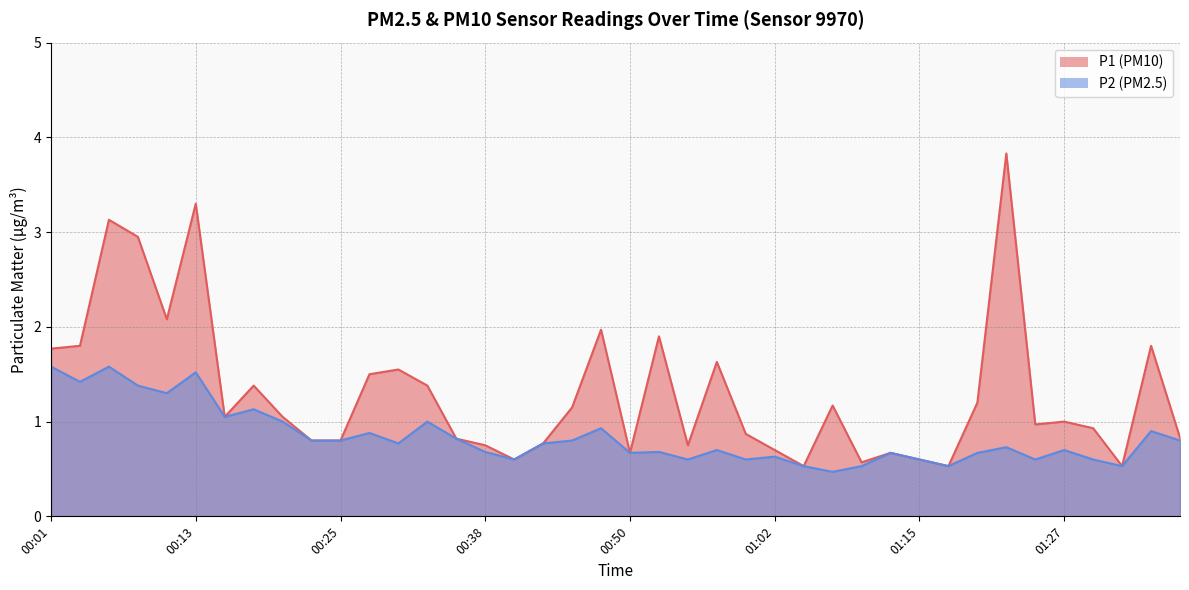

Which series has the largest range (max minus min)?

P1